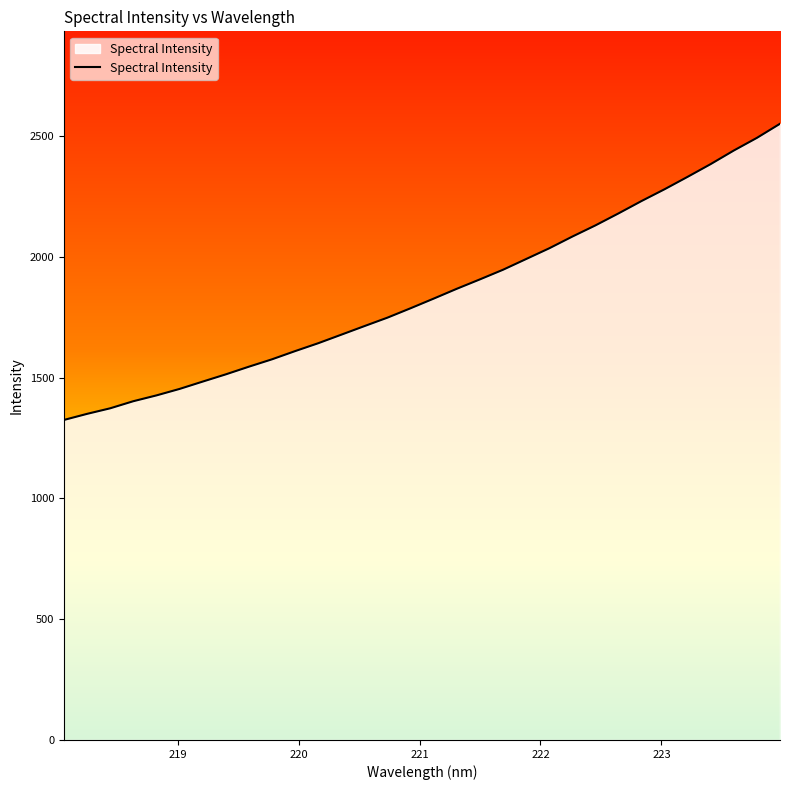

What is the maximum value shown in the chart?

2550.1